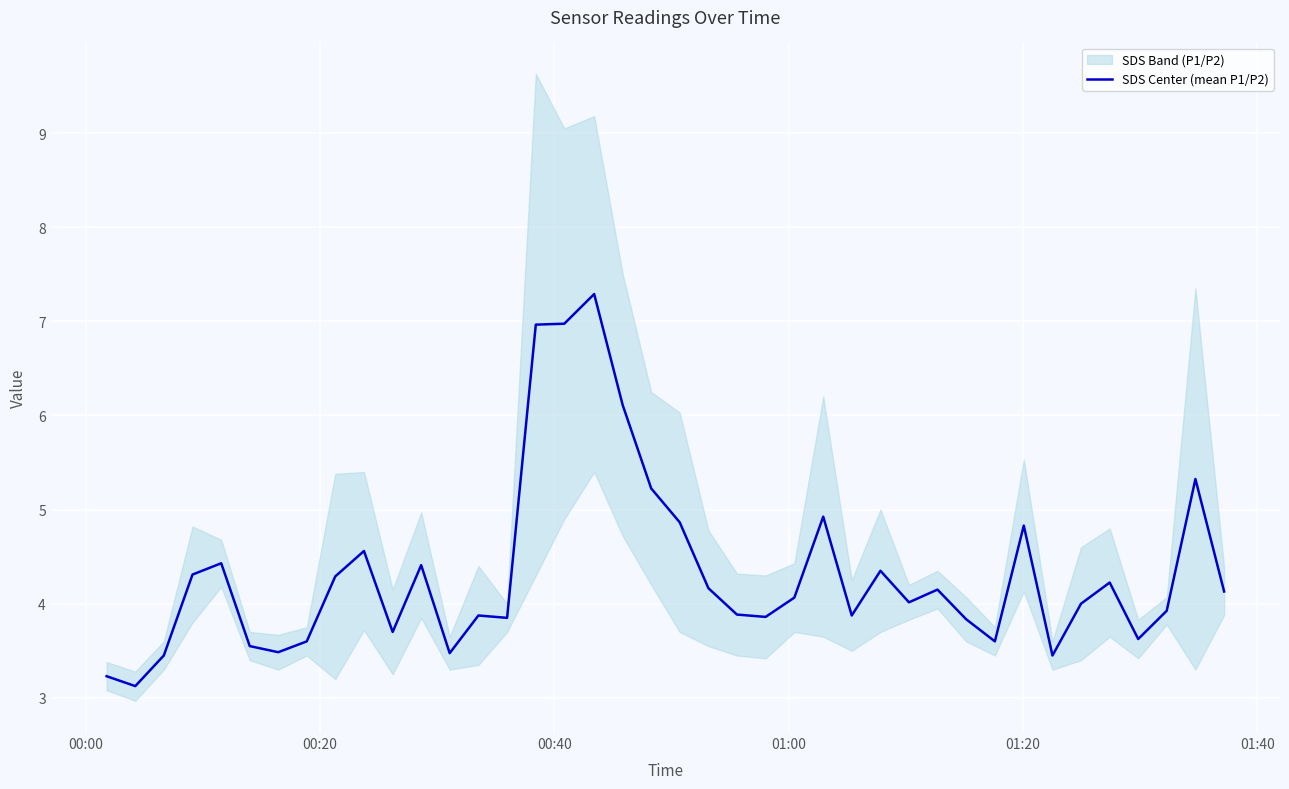

Is it true that the value at 11 is 1.7?

False